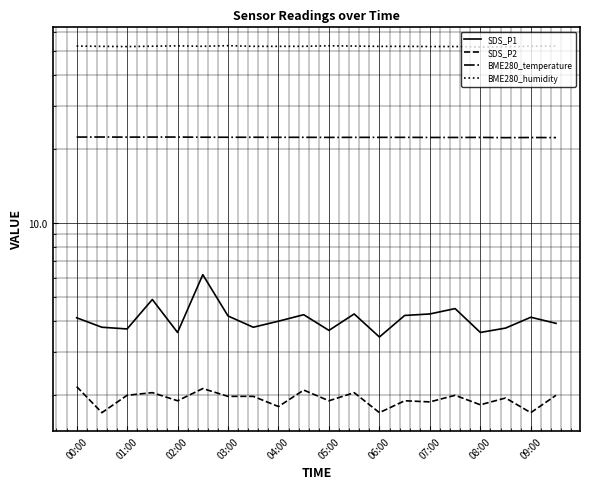

What is the difference between the highest and lowest values at 11?

50.4